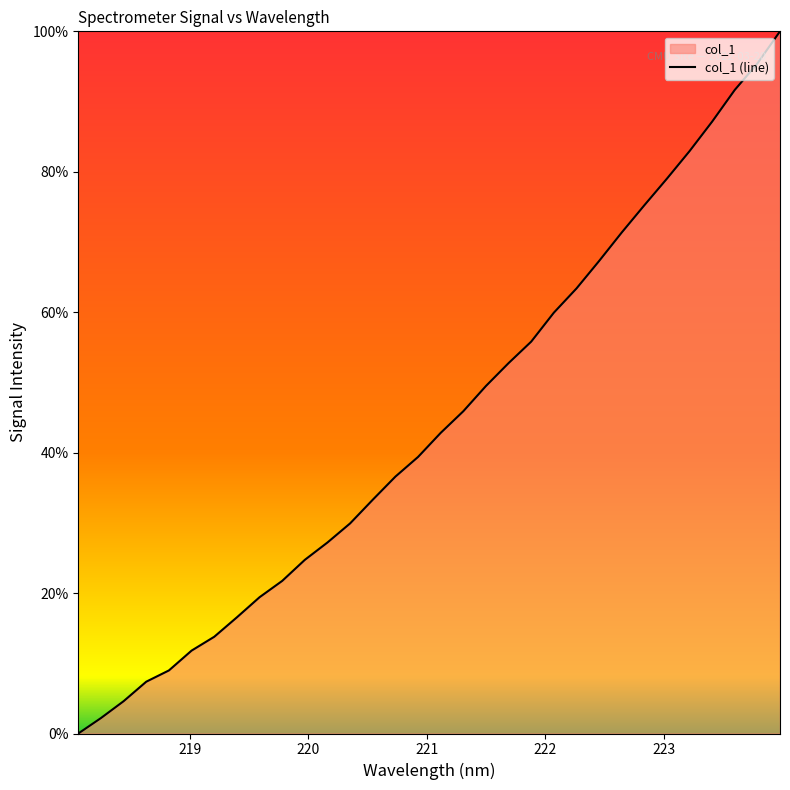

What is the difference between the maximum and minimum values?

100.0